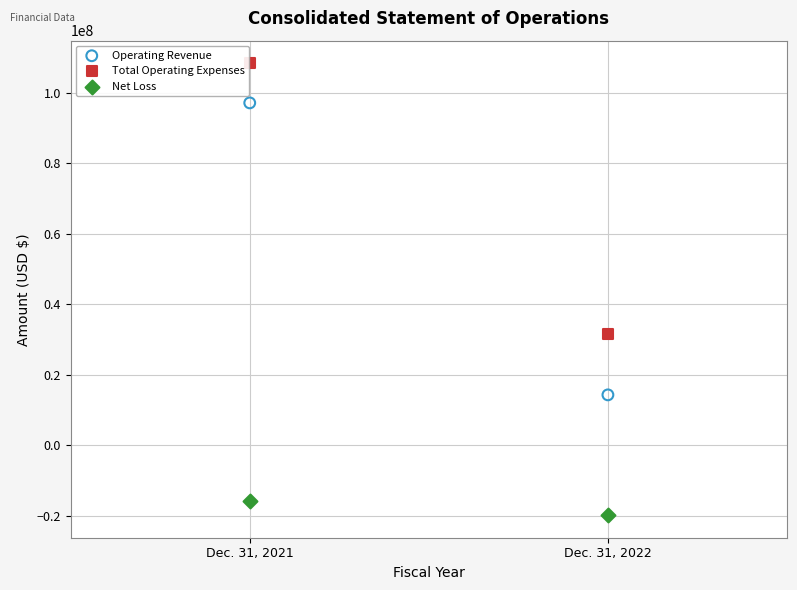

Across all data points, what is the range of Y values (max minus min)?

128165260